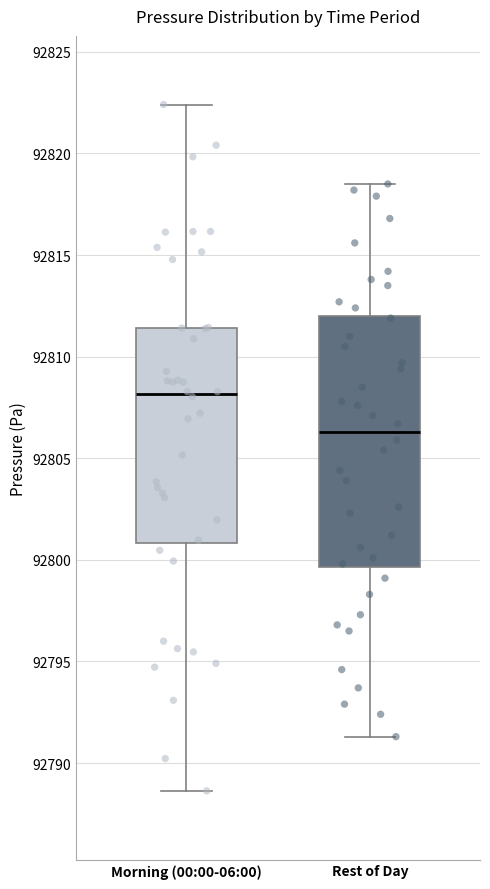

Reading left to right, read every box against the y-axis: the position of its median line, the range the box covers, and the ends of its whiskers. The values are not printed on the chart, so give them approximately, as read against the axis.

Morning (00:00-06:00): median 92808.0, box 92801.0 to 92811.5, whiskers 92788.5 to 92822.5
Rest of Day: median 92806.5, box 92799.5 to 92812.0, whiskers 92791.5 to 92818.5